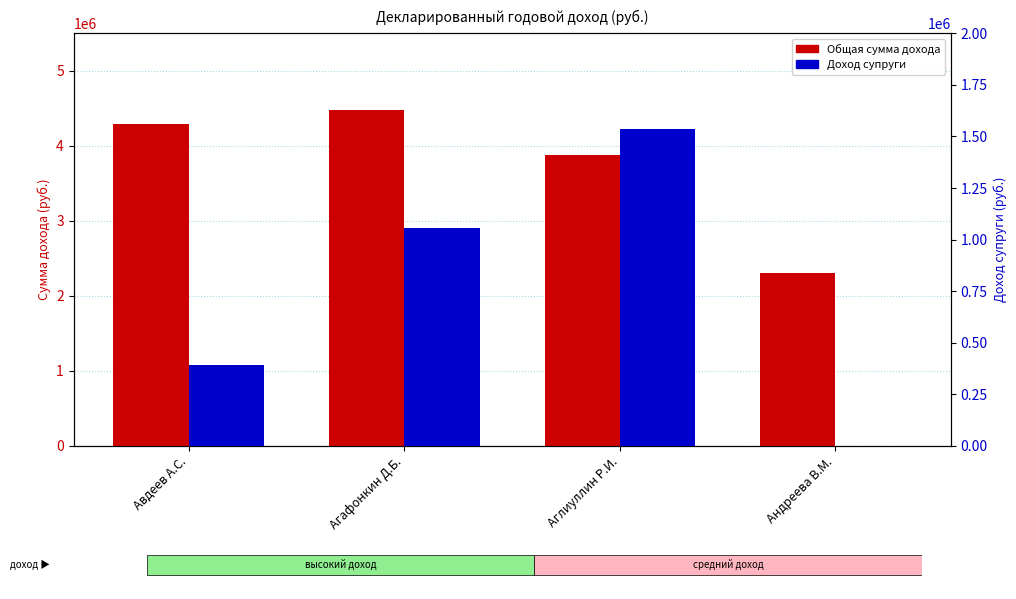

How many bars are there in each group?

2